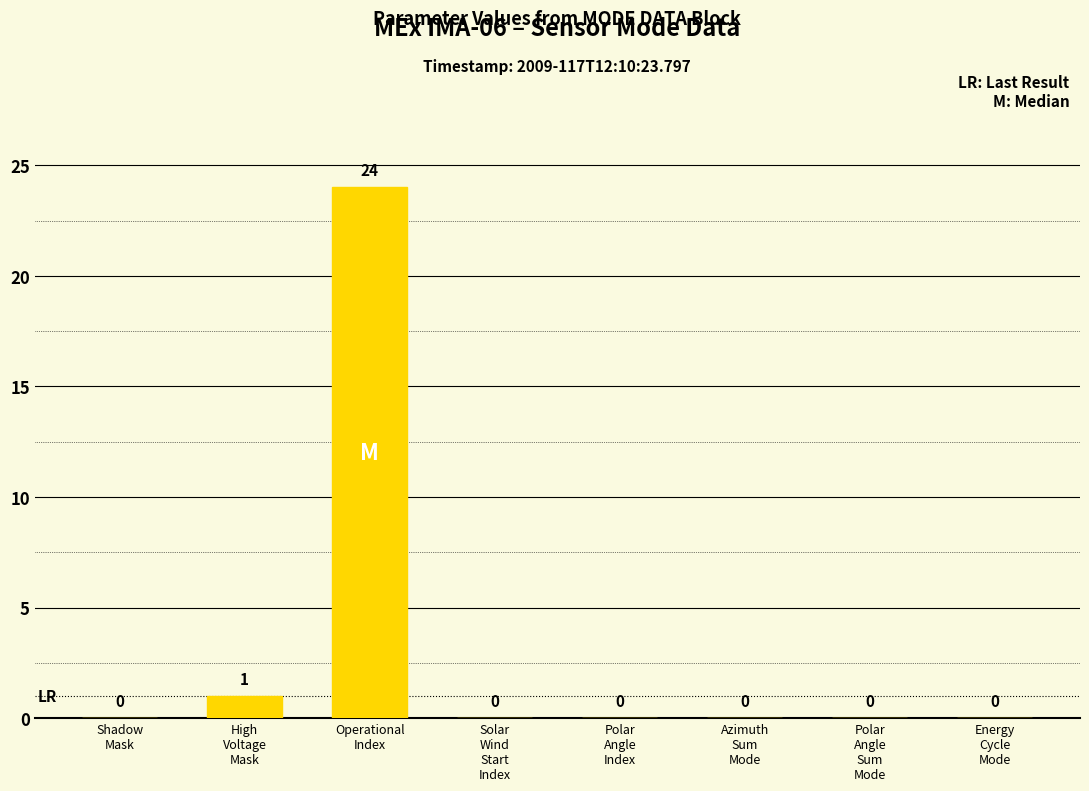

Are the bars horizontal?

No